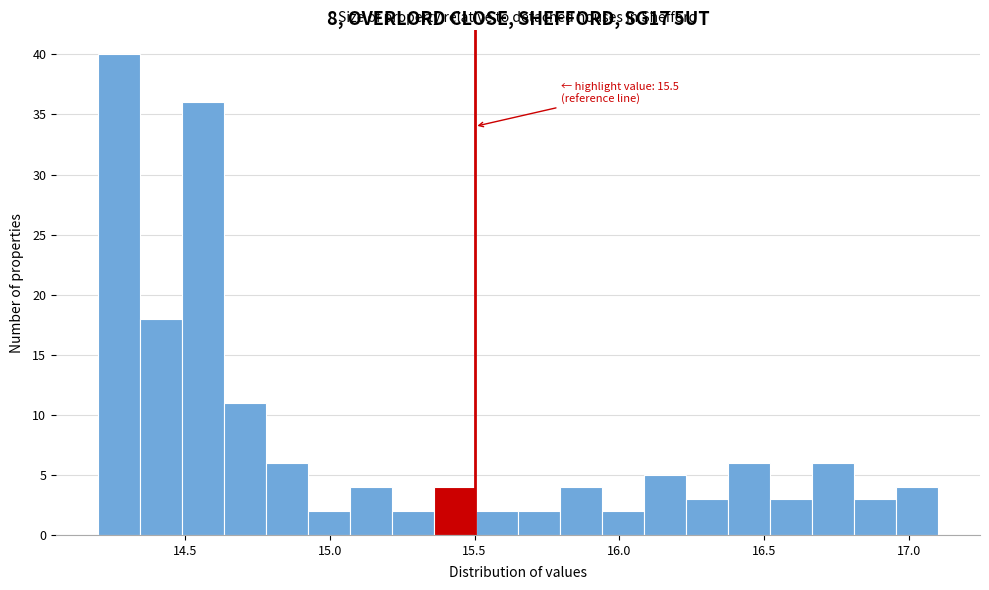

Read against the x-axis, roughly where is the centre of the tallest bar?

14.25